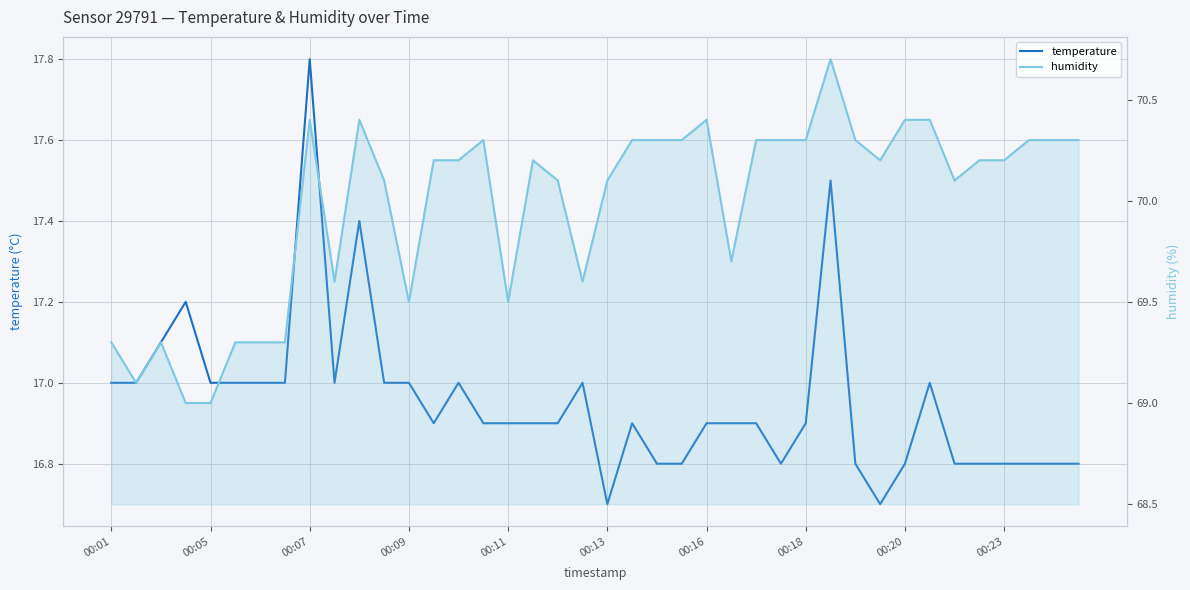

Reading left to right, transcribe all the data shown in this chart.

temperature: 17.0	17.0	17.1	17.2	17.0	17.0	17.0	17.0	17.8	17.0	17.4	17.0	17.0	16.9	17.0	16.9	16.9	16.9	16.9	17.0	16.7	16.9	16.8	16.8	16.9	16.9	16.9	16.8	16.9	17.5	16.8	16.7	16.8	17.0	16.8	16.8	16.8	16.8	16.8	16.8
humidity: 69.3	69.1	69.3	69.0	69.0	69.3	69.3	69.3	70.4	69.6	70.4	70.1	69.5	70.2	70.2	70.3	69.5	70.2	70.1	69.6	70.1	70.3	70.3	70.3	70.4	69.7	70.3	70.3	70.3	70.7	70.3	70.2	70.4	70.4	70.1	70.2	70.2	70.3	70.3	70.3